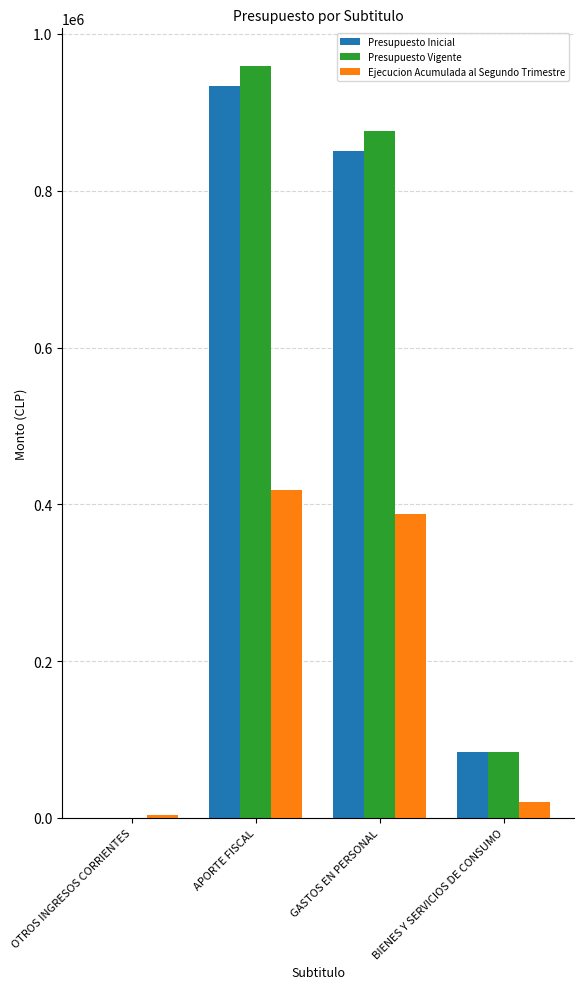

What is the highest value of the Presupuesto Inicial series?

934152